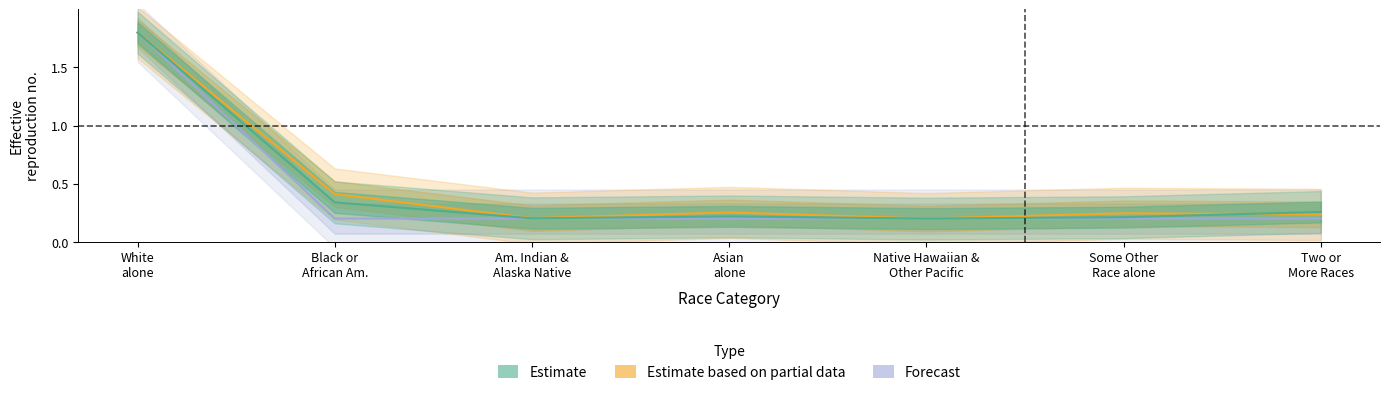

Count the Estimate based on partial data (Pennsylvania) values in the range 0 to 1.

6